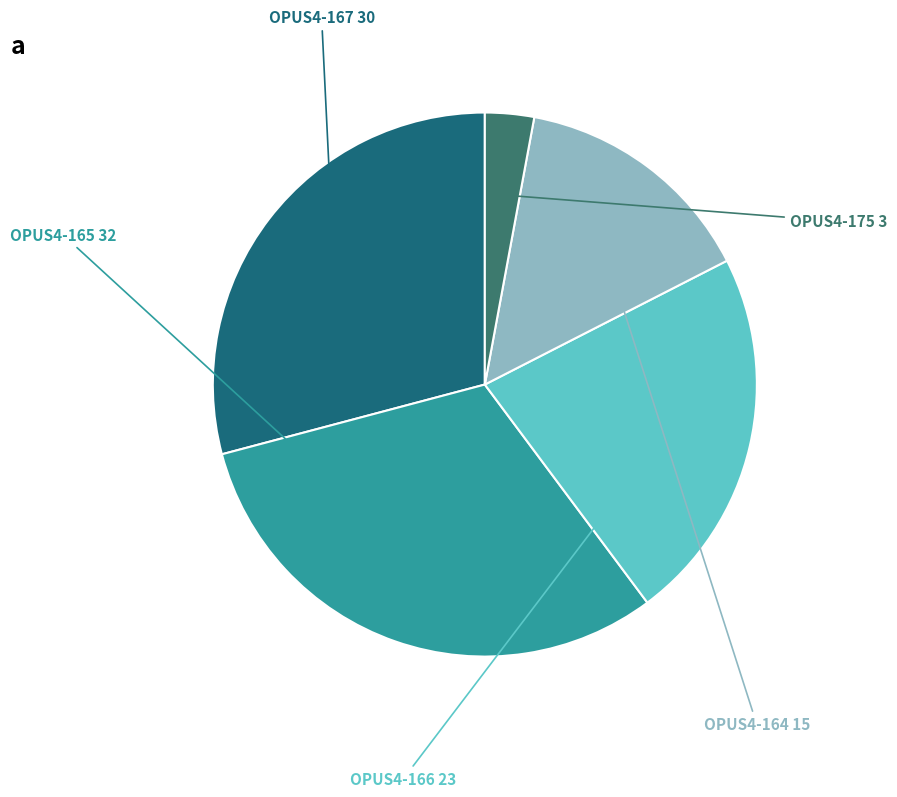

How much of the chart is everything except OPUS4-175?

97.1%